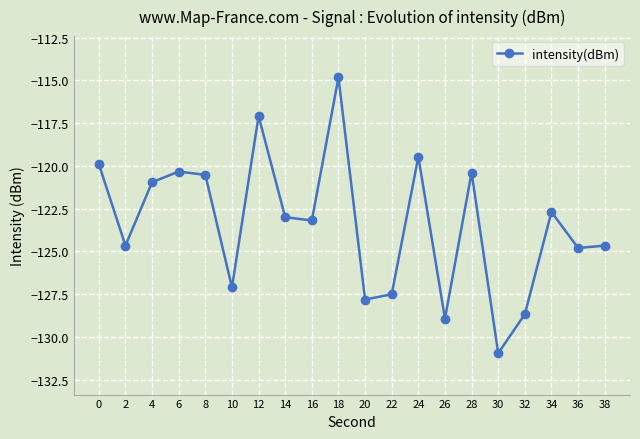

What is the maximum value shown in the chart?

-114.8